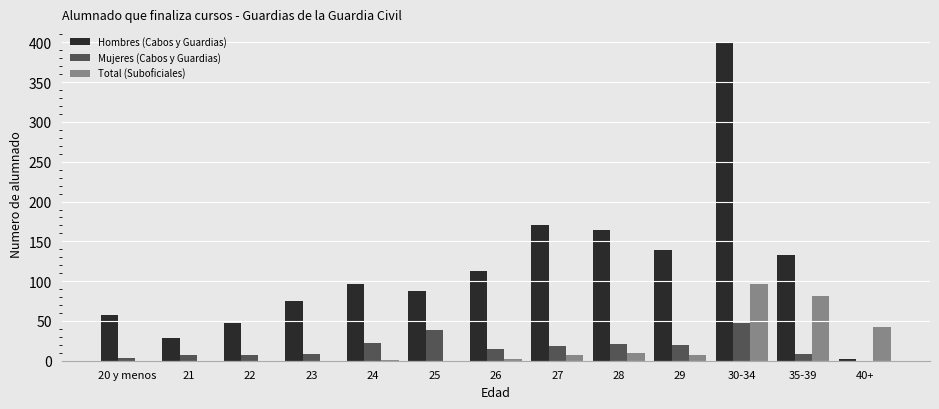

At which category is the sum across all series the highest?

30-34